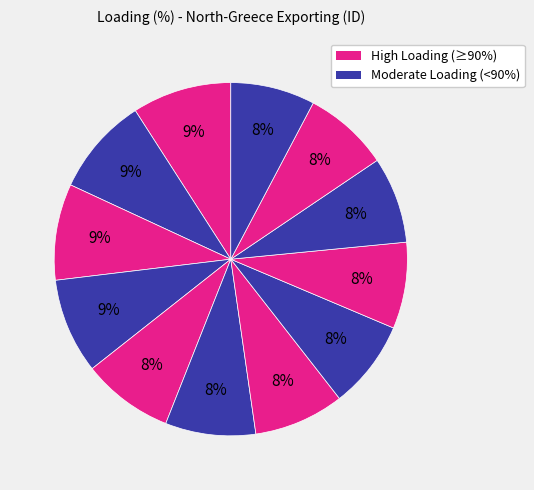

How many segments does this pie chart have?

12